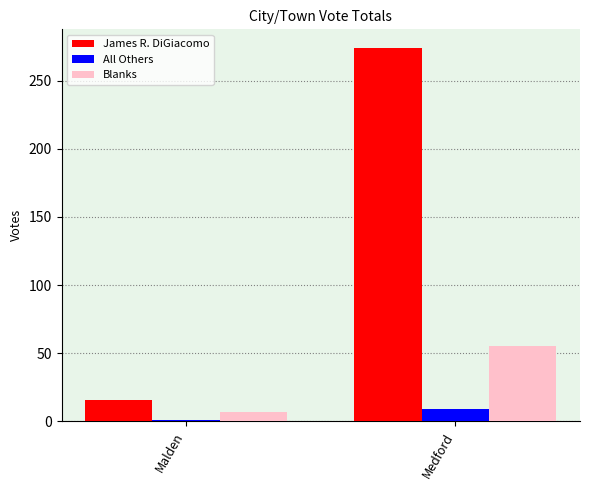

What is the label of the 1st bar from the left?

Malden